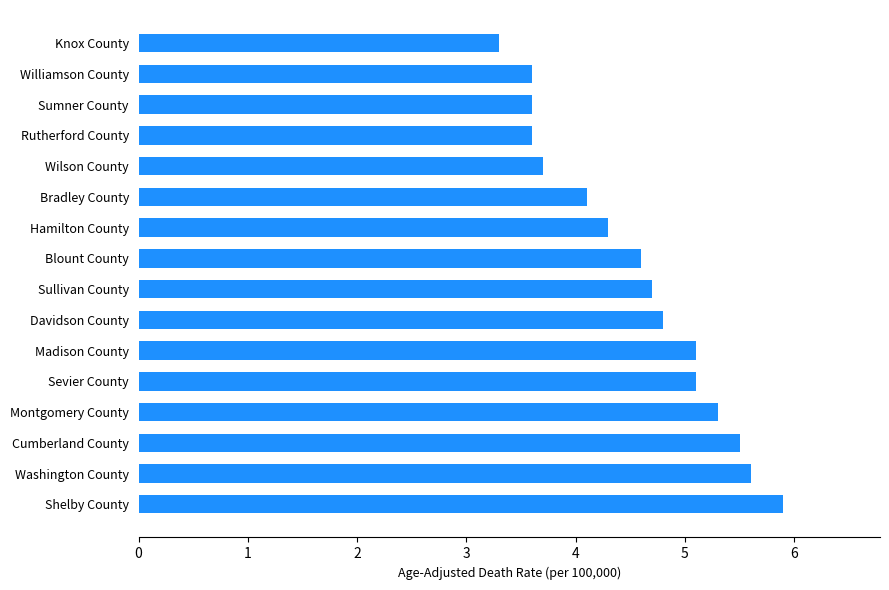

Are the bars grouped side by side (vs. stacked)?

No